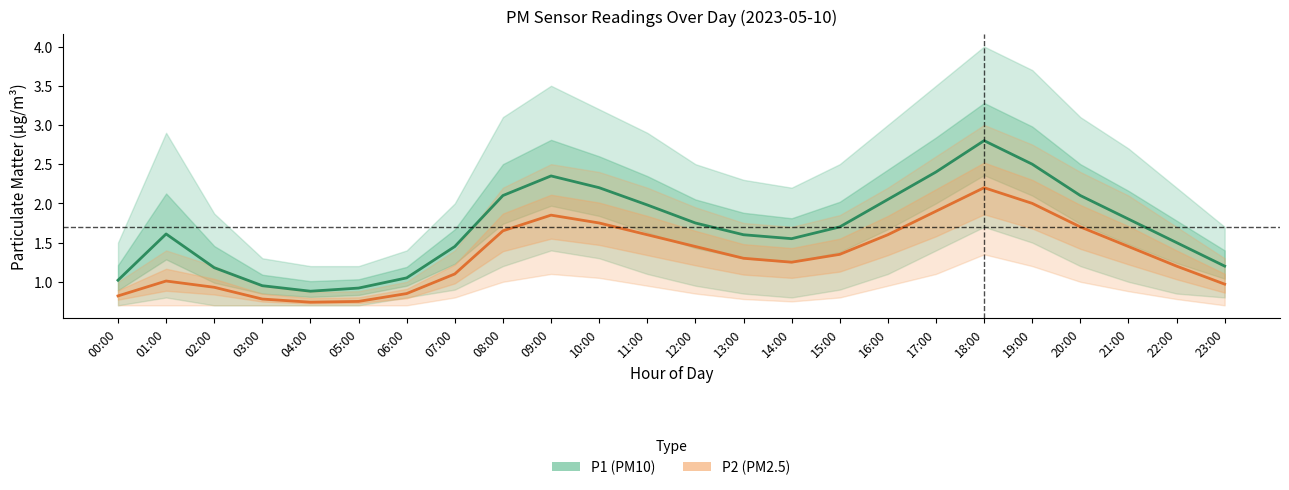

At which label is P1 closest to 1?

00:00